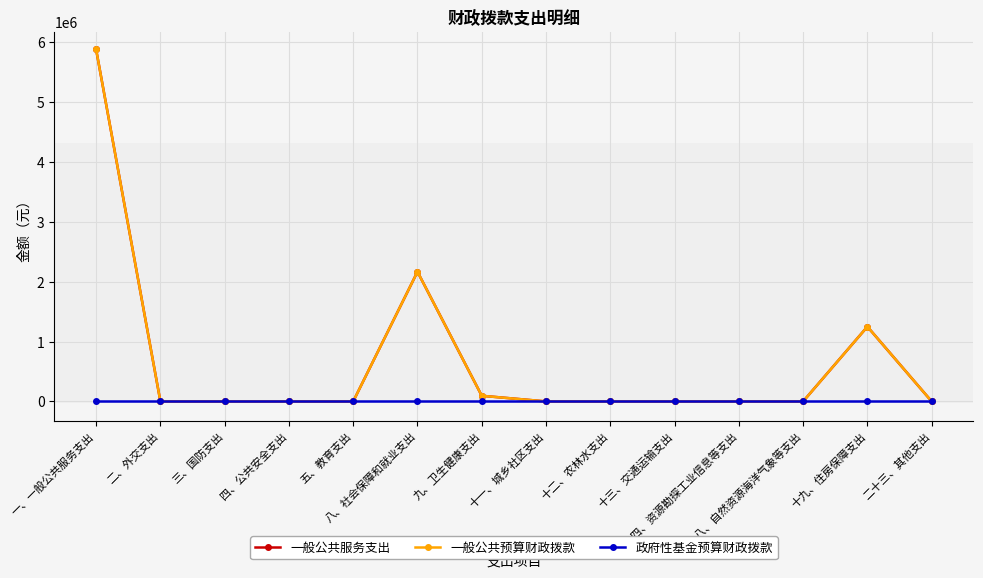

Rank the series by their maximum value, from lowest to highest.

政府性基金预算财政拨款, 一般公共服务支出, 一般公共预算财政拨款